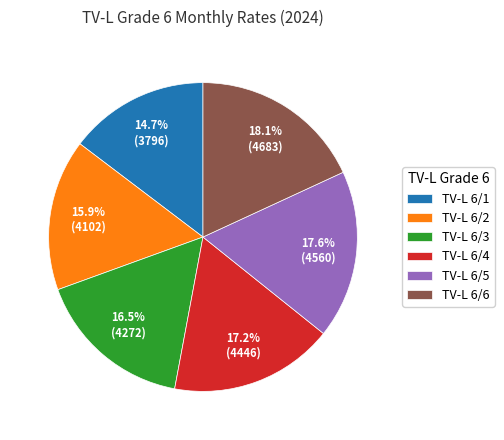

Is TV-L 6/6 the majority of the pie?

No